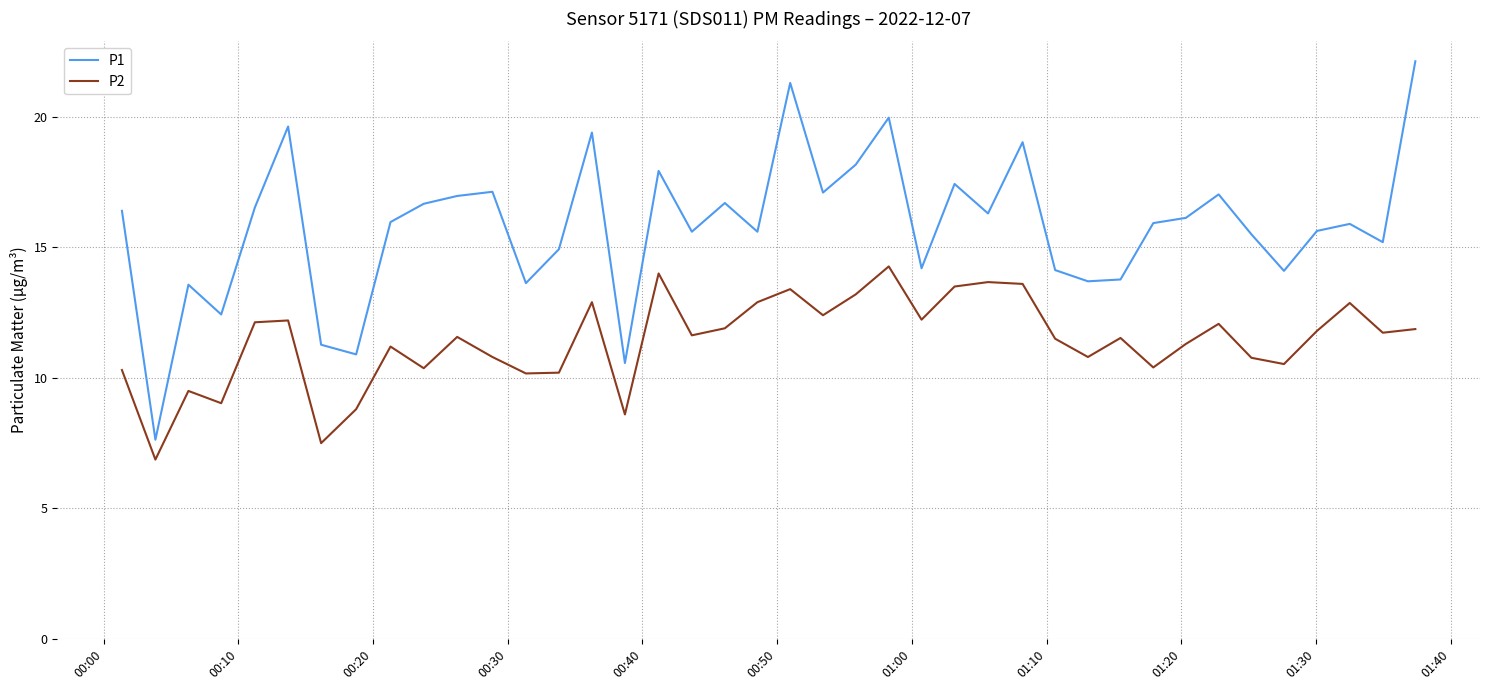

Which series has the widest spread of values?

P1